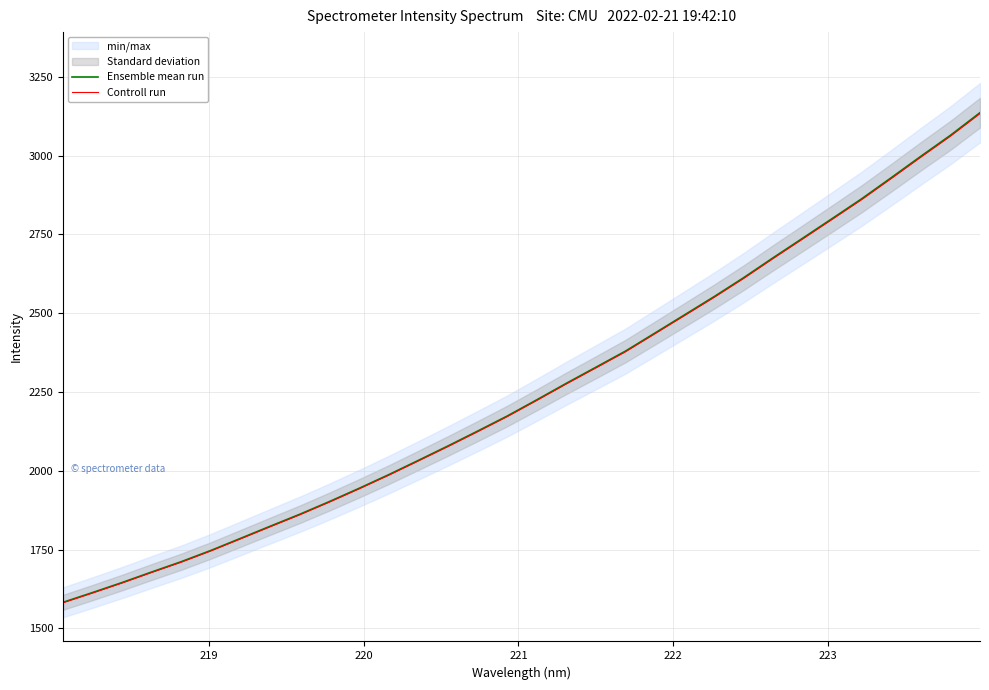

True or false: Controll run has more than 2 points higher than both neighbors.

False